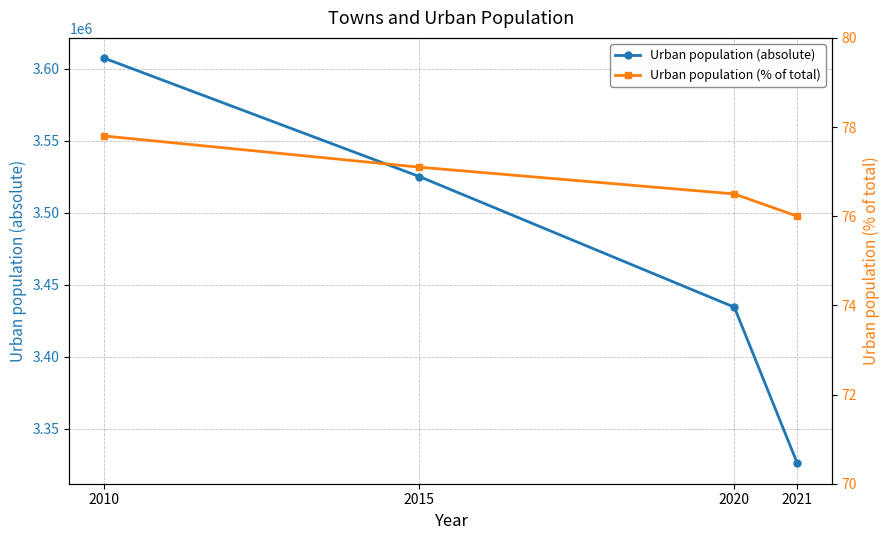

True or false: Urban population (absolute) has more than 0 points higher than both neighbors.

False